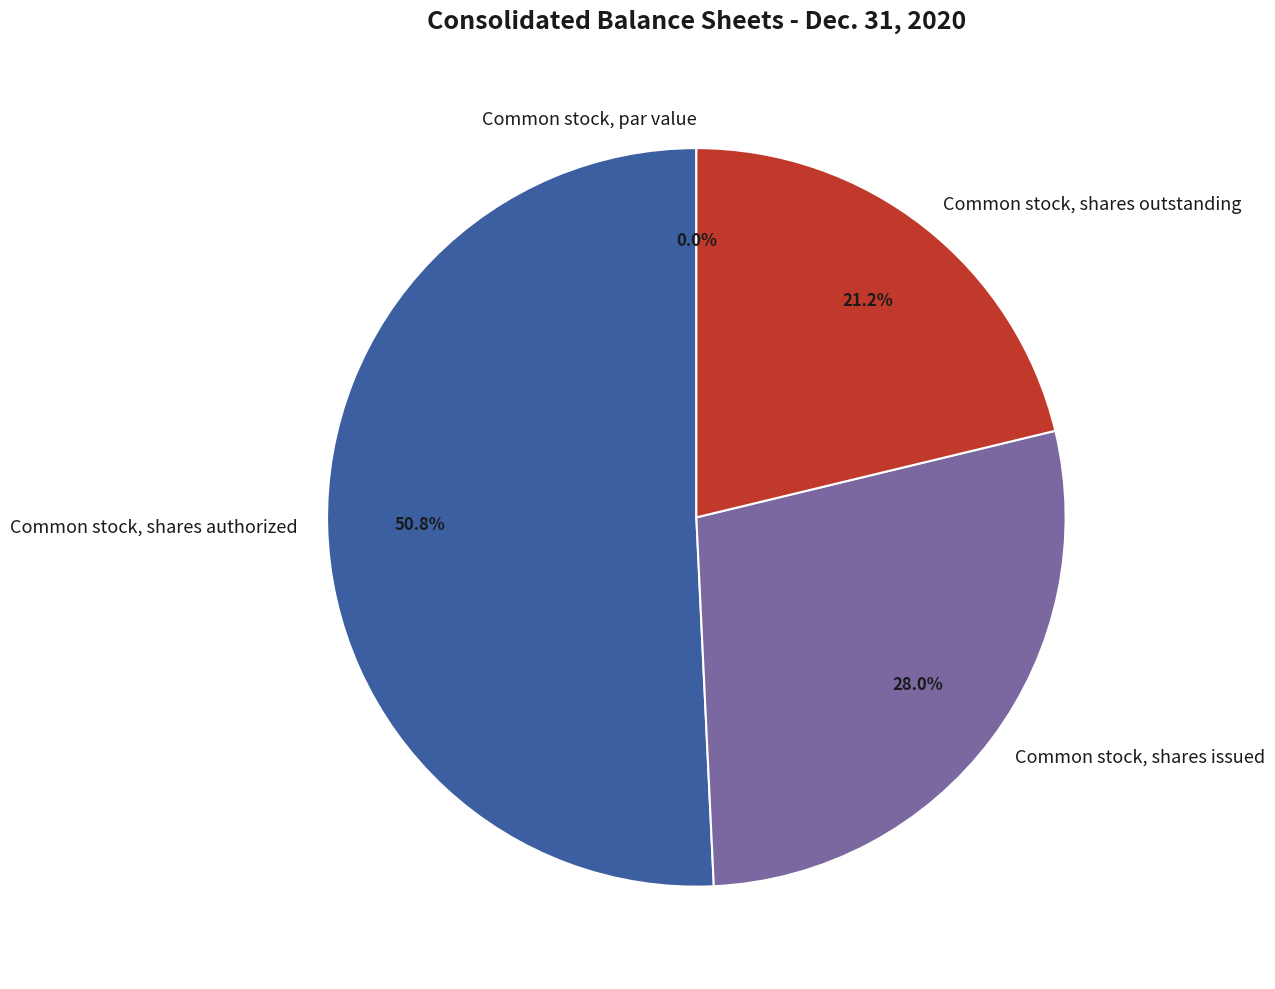

What percentage do Common stock, par value and Common stock, shares outstanding together represent?

21.2%